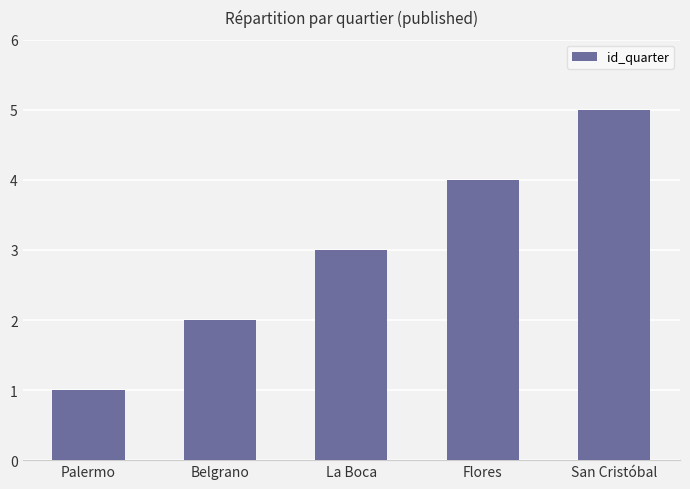

What is the difference between the second highest and minimum values?

3